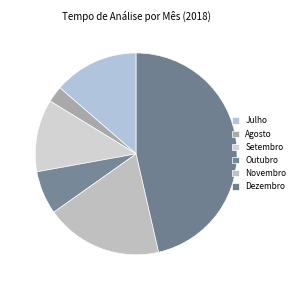

Between Dezembro and Novembro, which is larger?

Dezembro